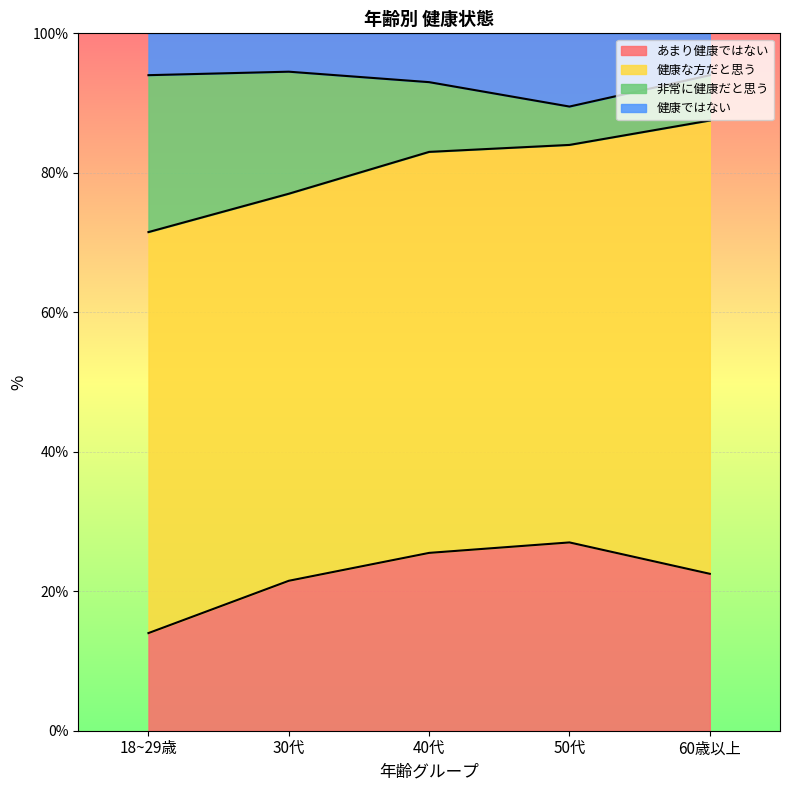

What is the total value across all series at 50代?

100.0